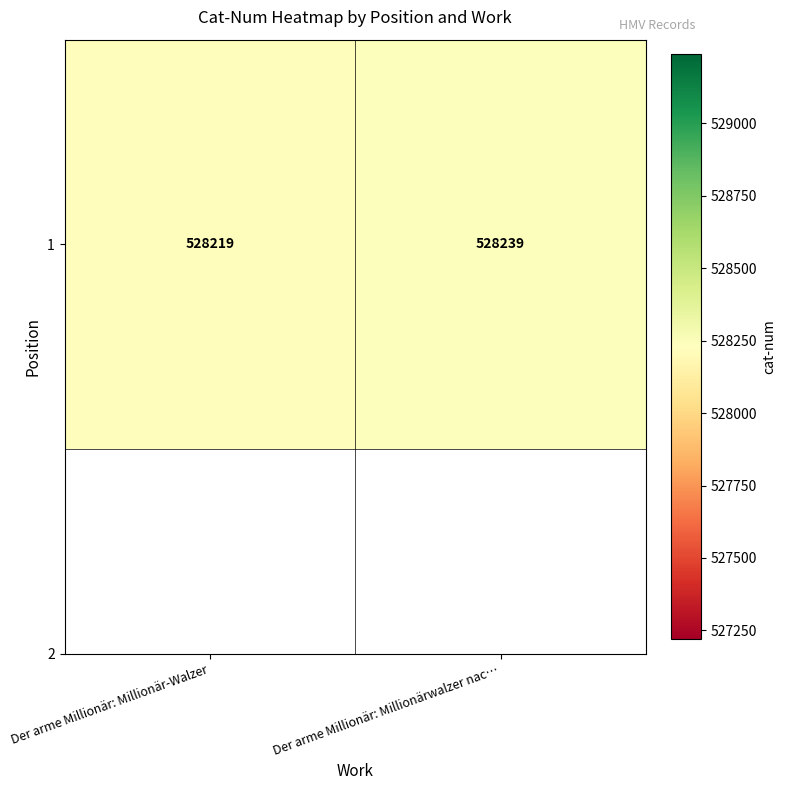

Reading right to left, list all the values displayed in this chart.

Der arme Millionär: Millionärwalzer nac…=528239	Der arme Millionär: Millionär-Walzer=528219